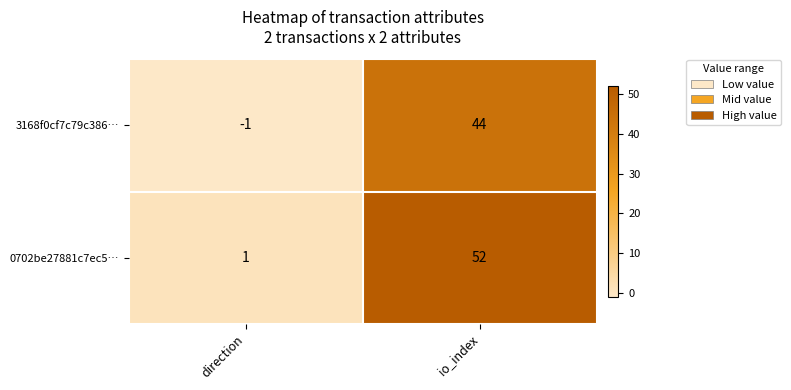

True or false: 0702be27881c7ec5… has a value of 1 at direction.

True